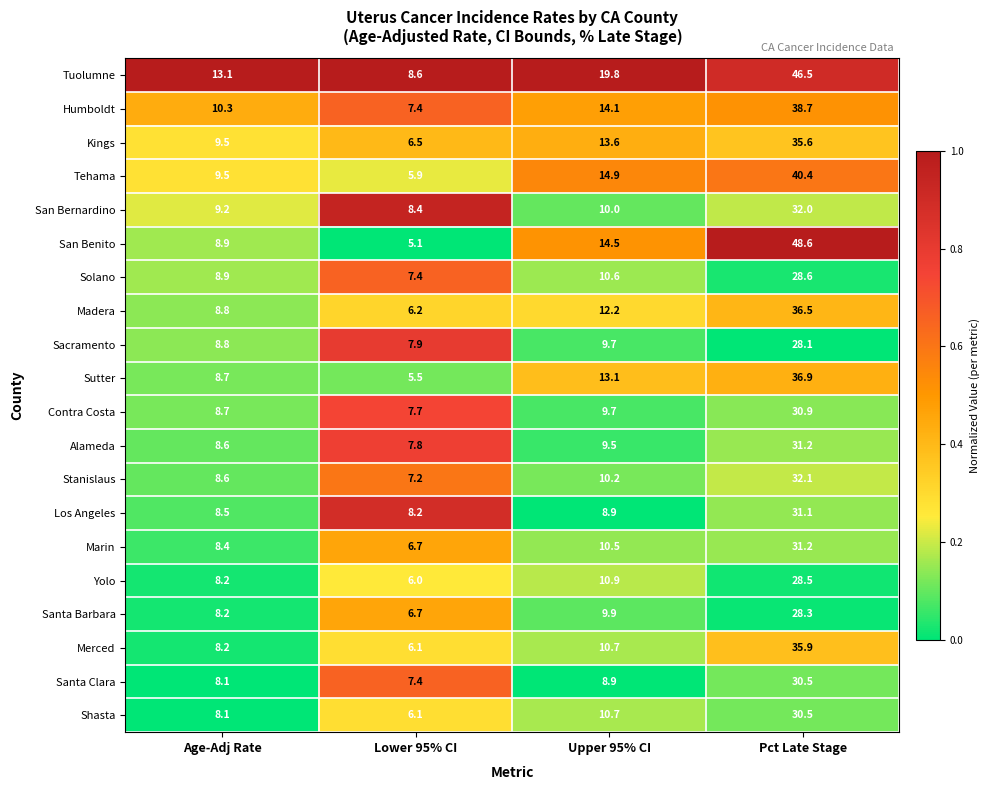

At how many categories does at least one series exceed 8?

4